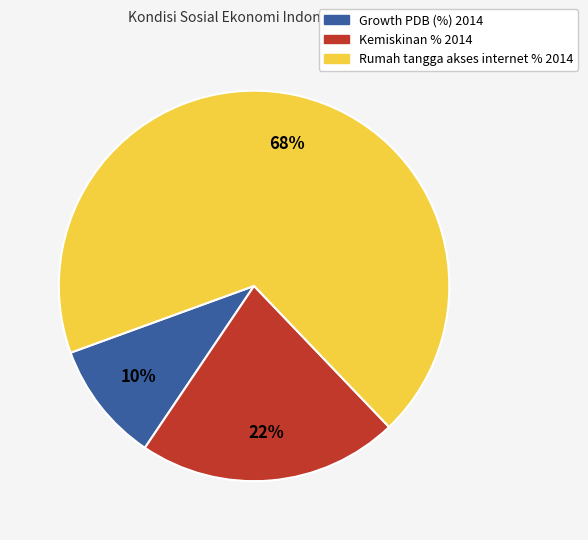

How many segments does this pie chart have?

3